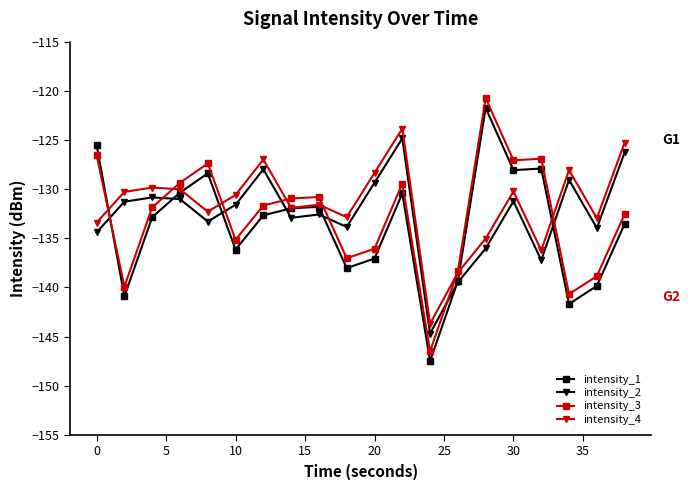

True or false: intensity_1 and intensity_3 intersect in this chart.

True